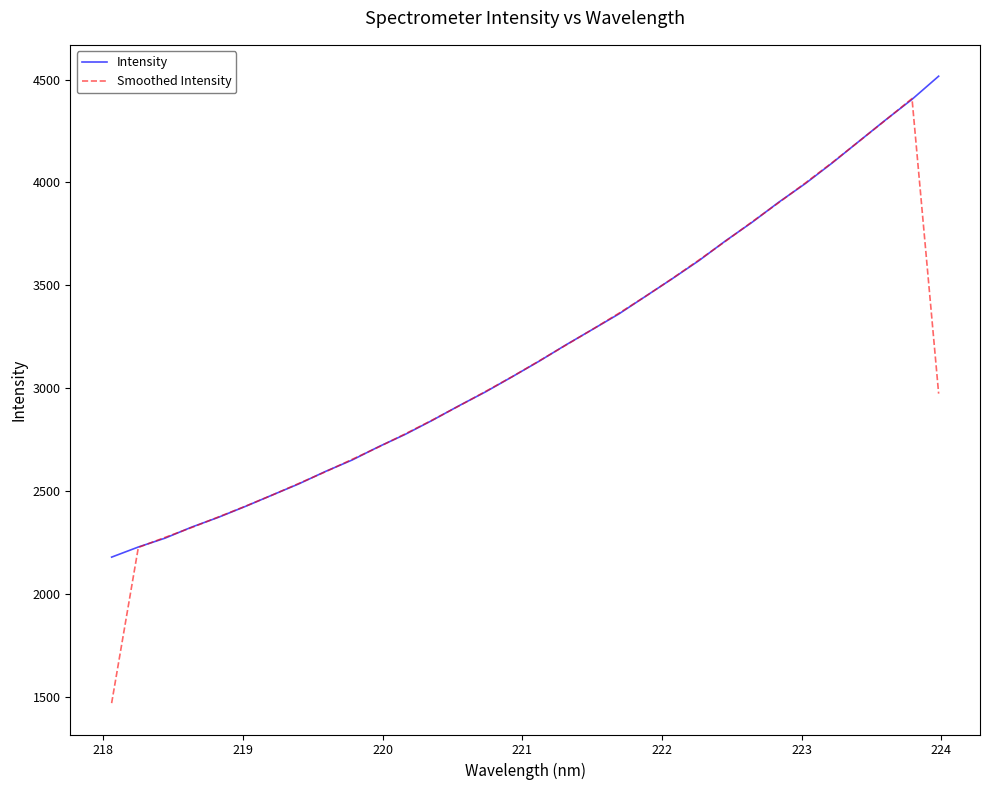

Which series has the widest spread of values?

Smoothed Intensity